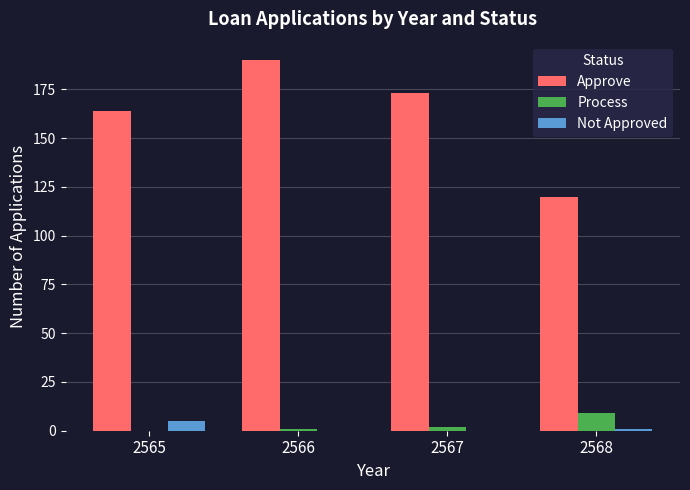

What are all the series names shown in the legend?

Approve, Process, Not Approved